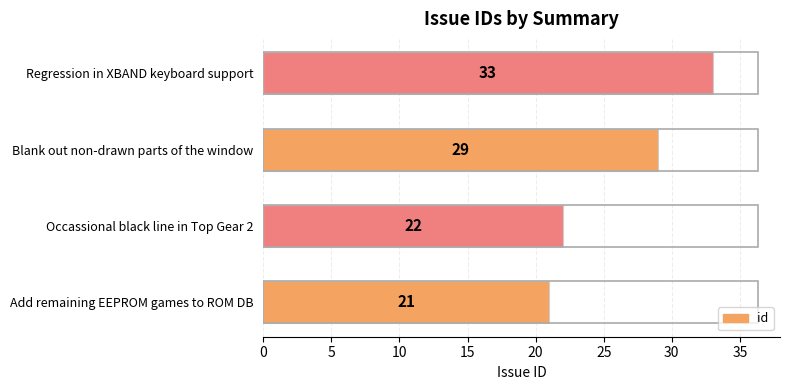

What is the change in value from Add remaining EEPROM games to ROM DB to Regression in XBAND keyboard support?

+12